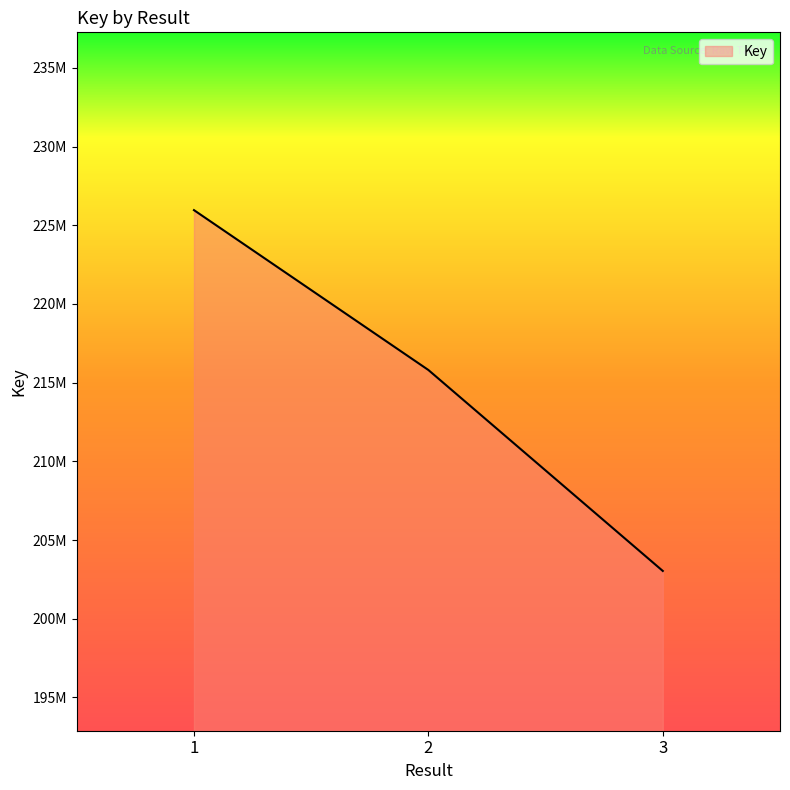

What is the sum of all values?

644798937